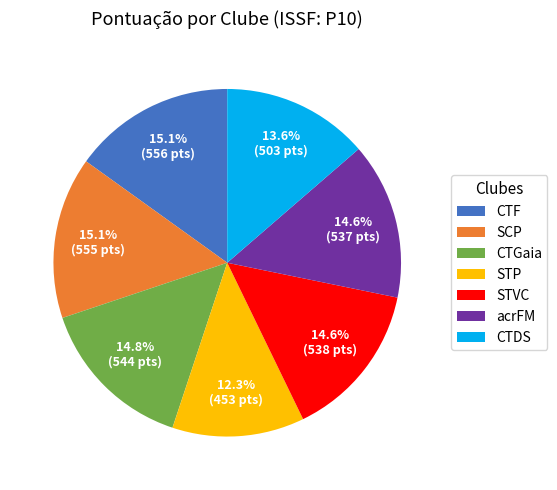

Which slice is the smallest?

STP